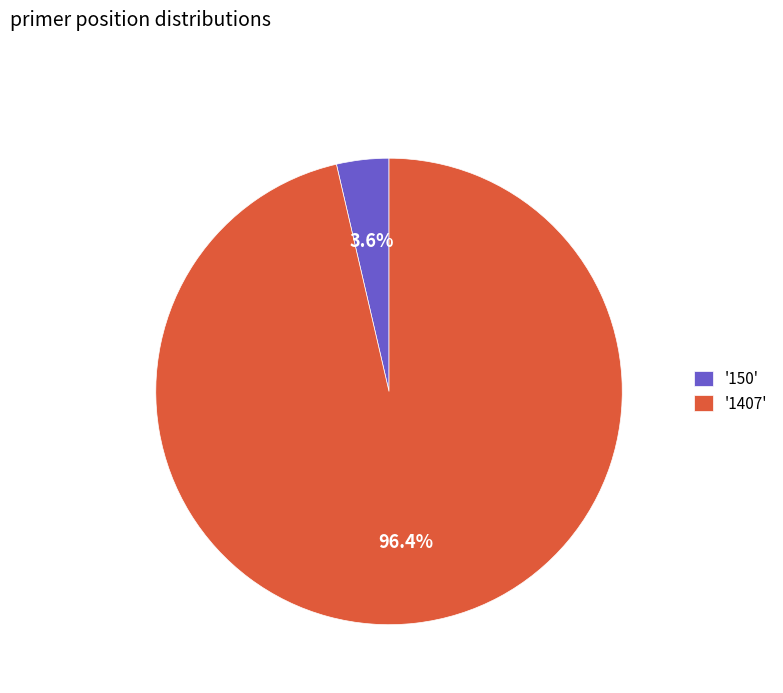

Which has a higher value, '1407' or '150'?

'1407'